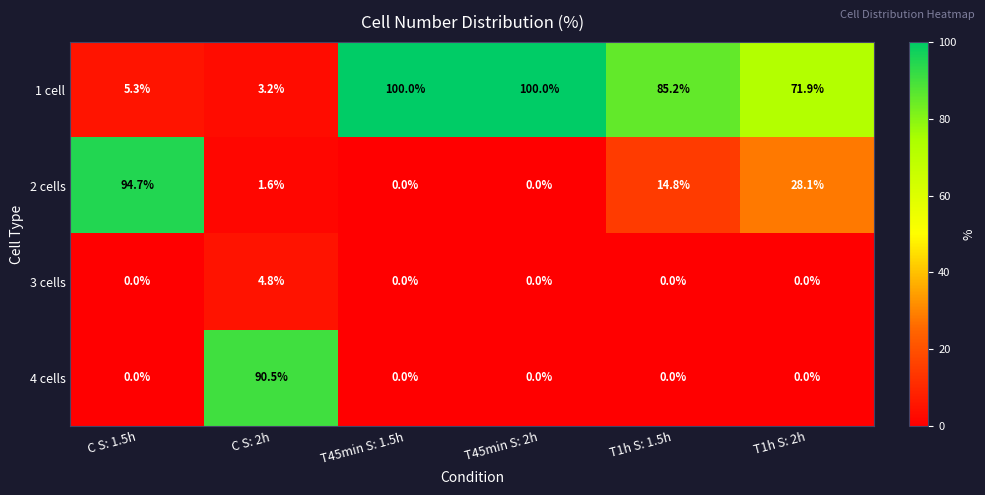

Is it true that 2 cells equals 22.8 at T1h S: 1.5h?

False